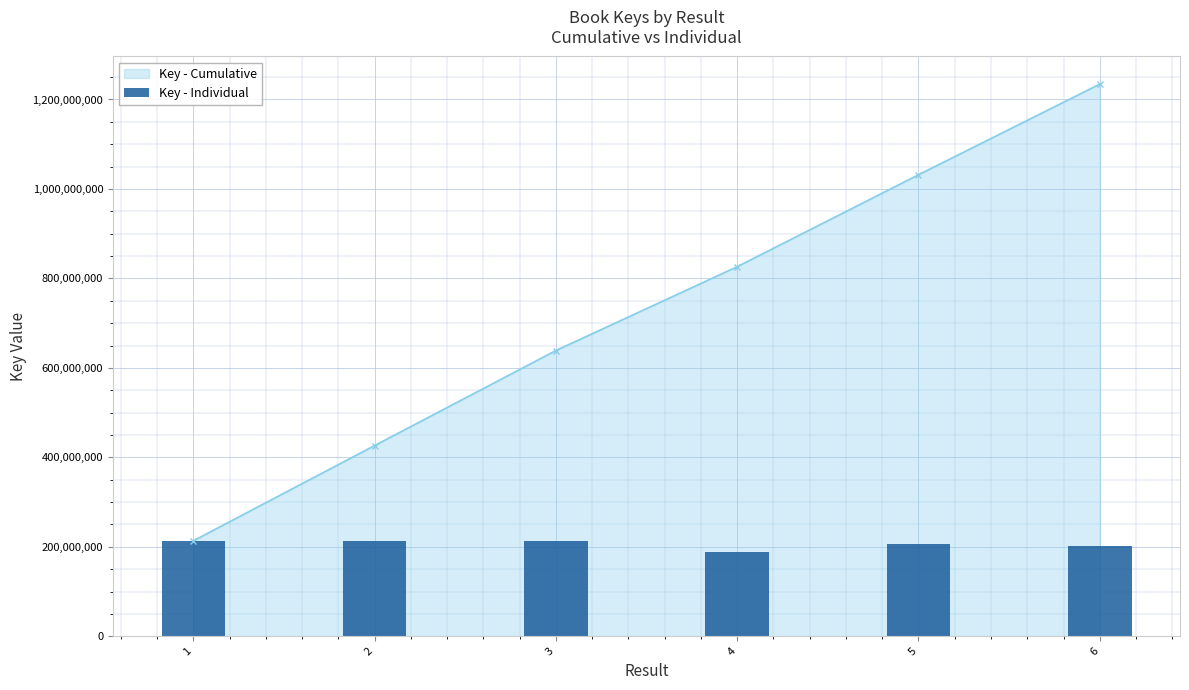

What is the smallest value displayed?

187444249